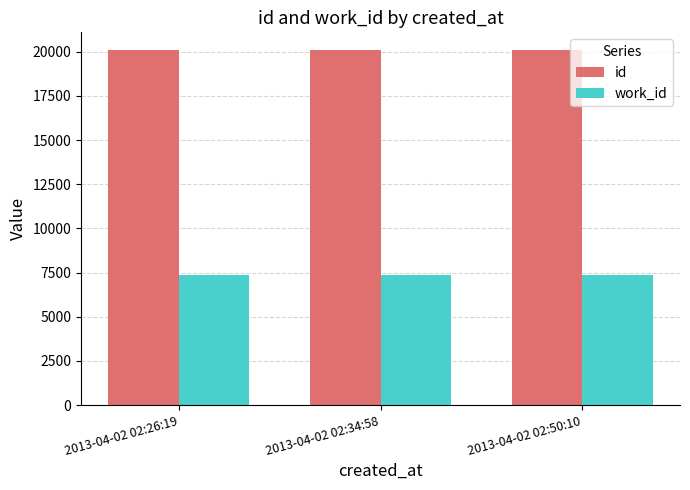

At how many categories does at least one series exceed 12105?

3